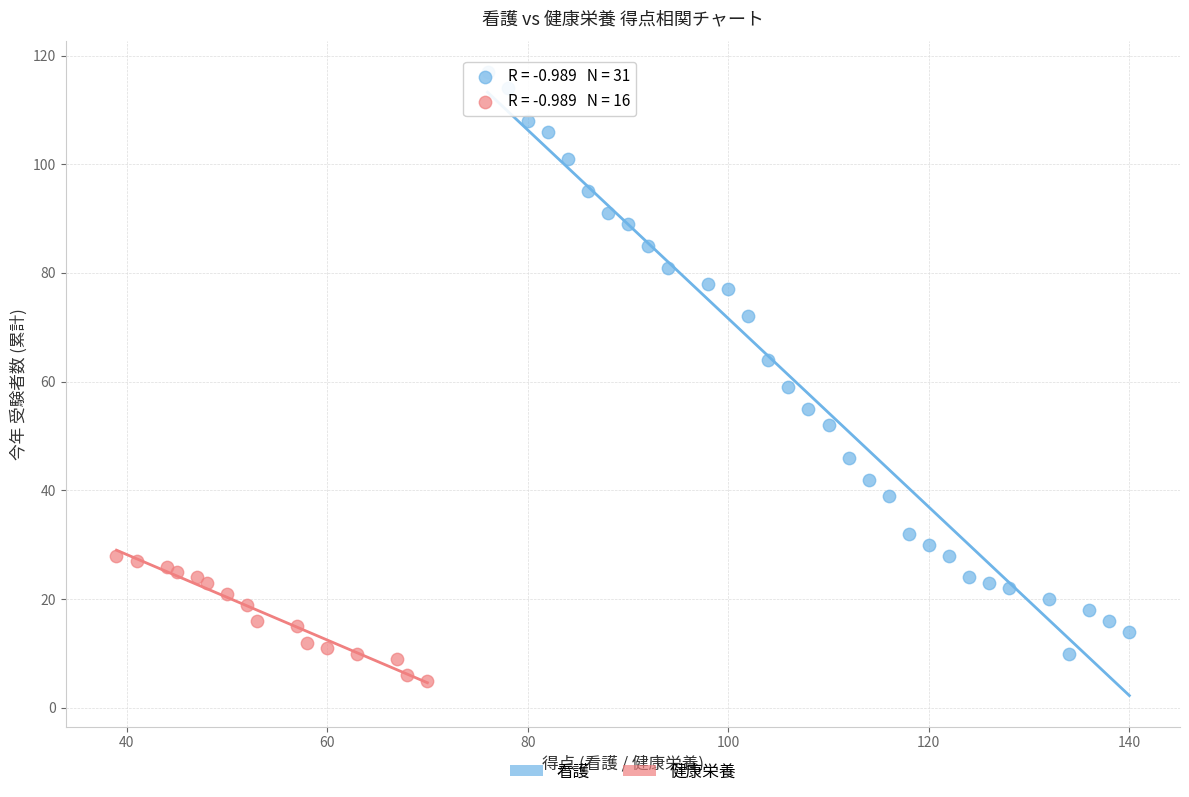

Which series has the widest spread of Y values?

看護